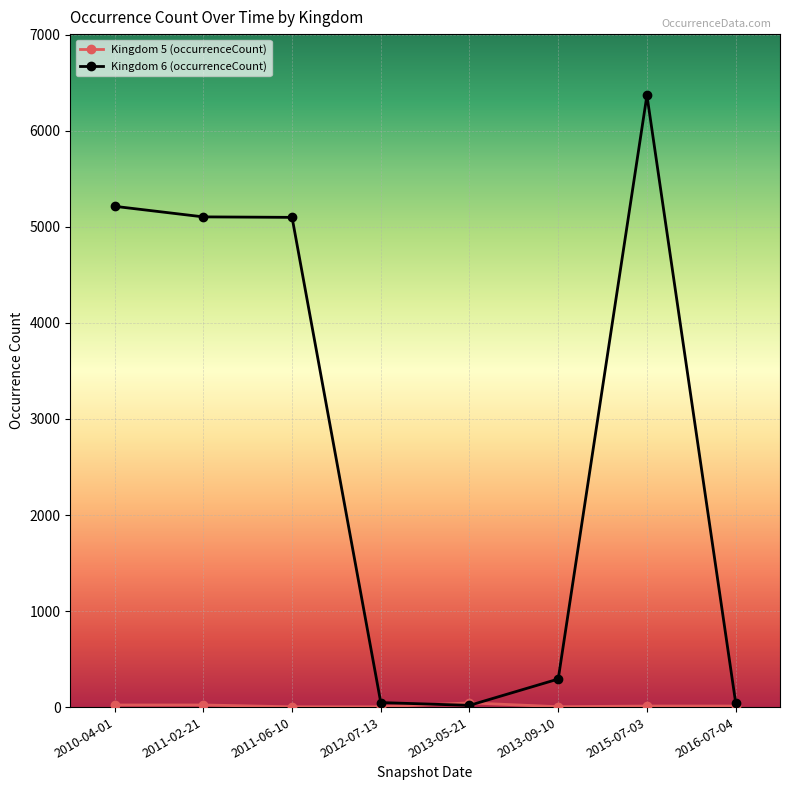

Which series has the widest spread of values?

Kingdom 6 (occurrenceCount)